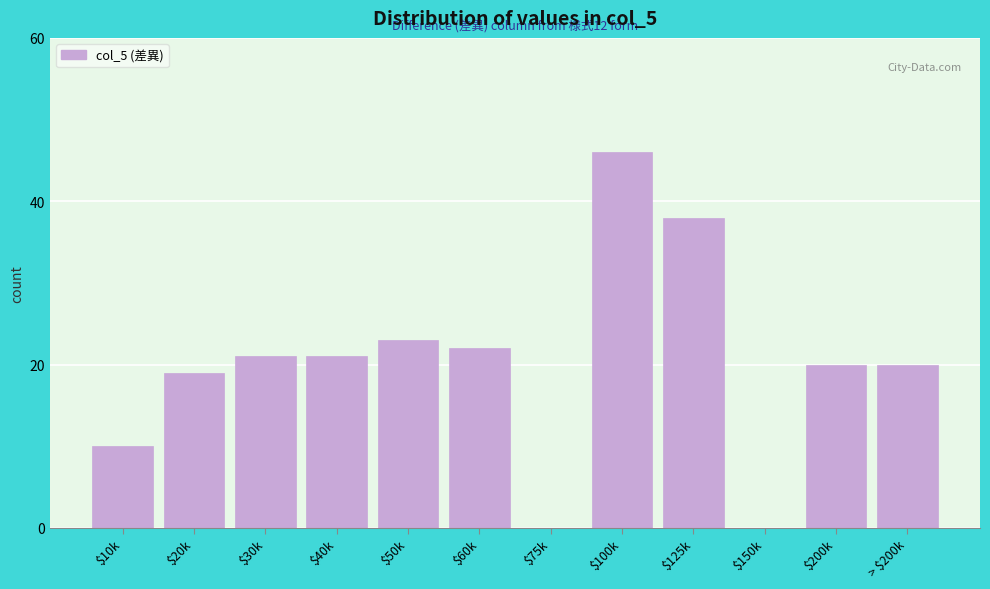

The value at > $200k is 30. True or false?

False